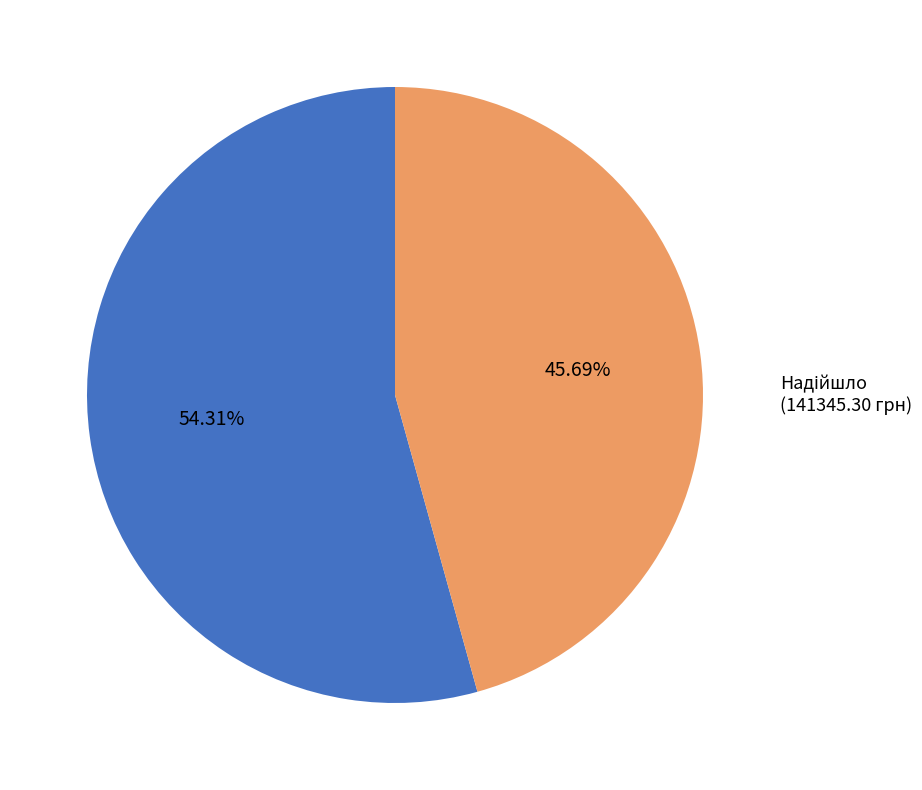

Is Затверджено (168041.58 грн) the majority of the pie?

Yes